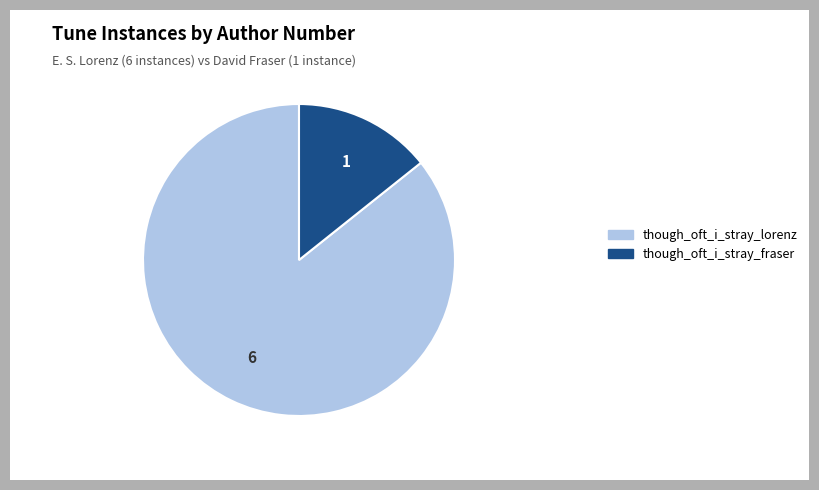

Which has a higher value, though_oft_i_stray_fraser or though_oft_i_stray_lorenz?

though_oft_i_stray_lorenz